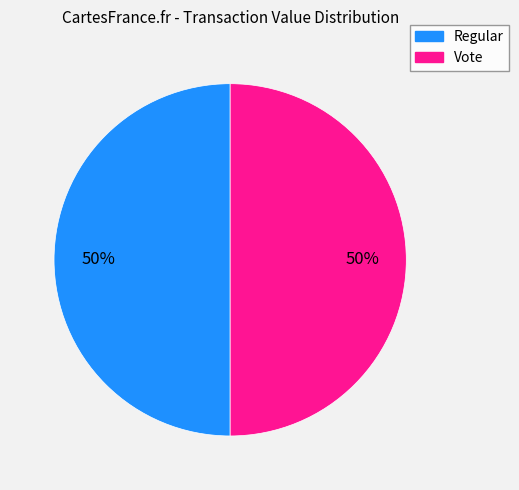

To the nearest percent, what is the difference between the largest and smallest slice percentages?

0%